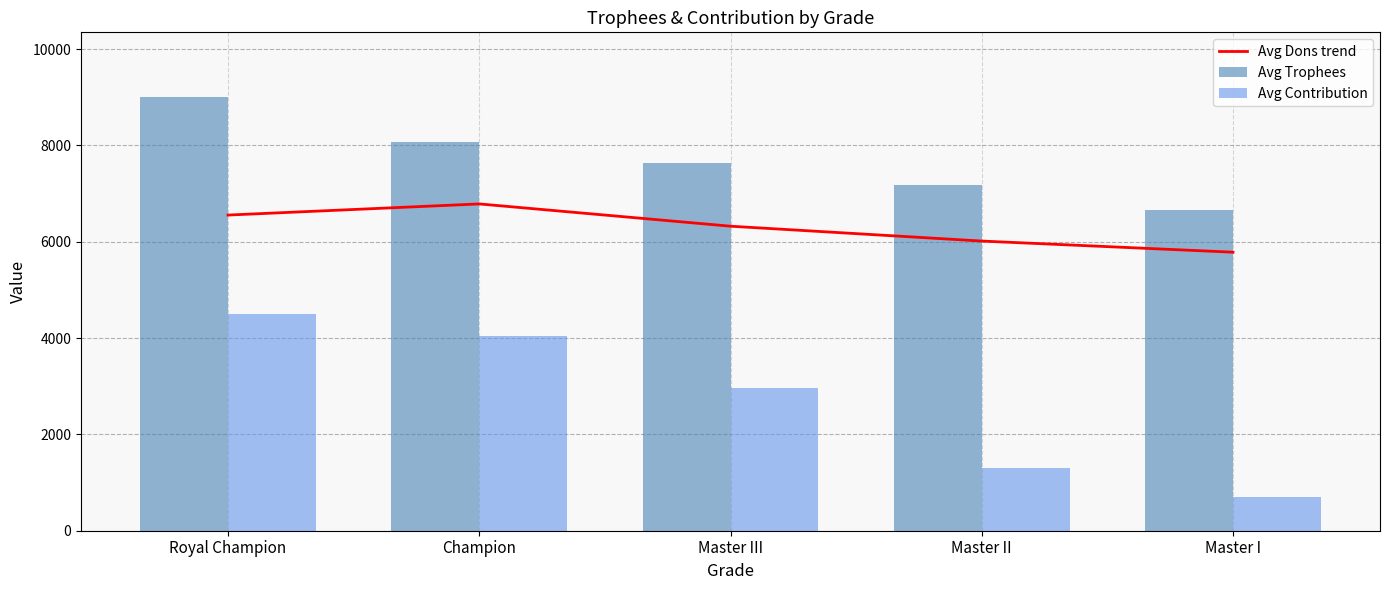

What is the minimum value shown in the chart?

704.8